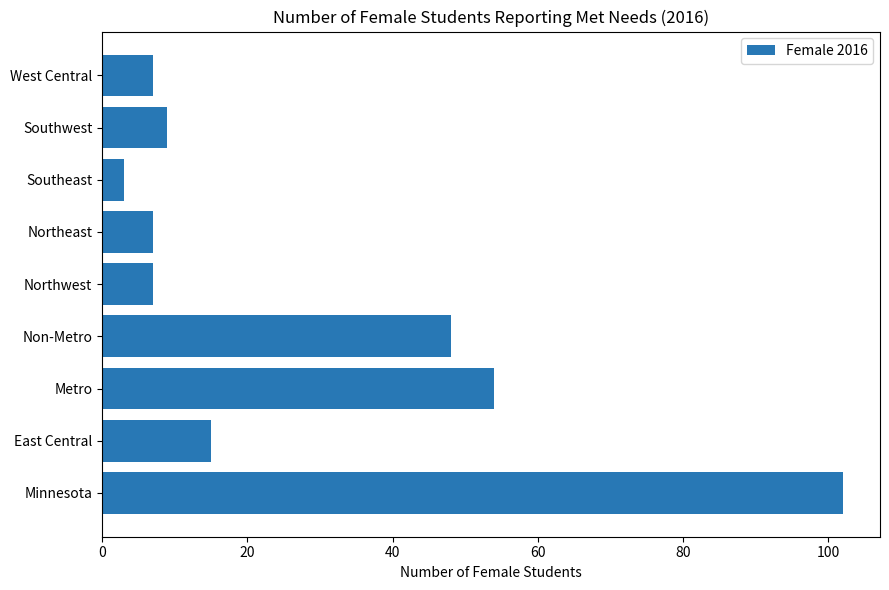

What is the change in value from Minnesota to Northeast?

-95